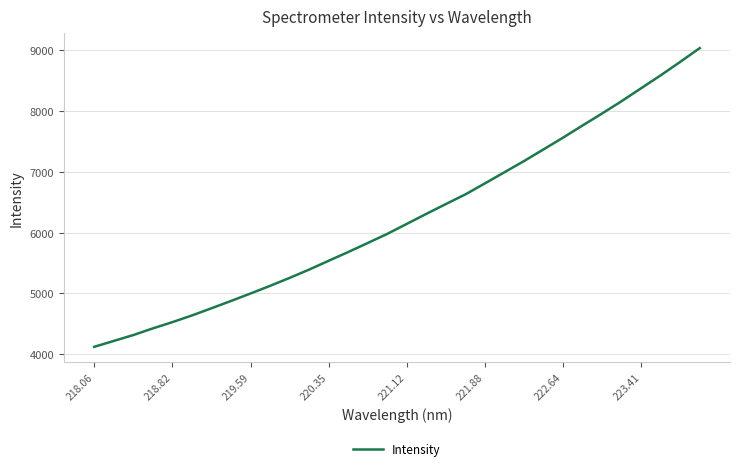

What is the smallest value displayed?

4122.3